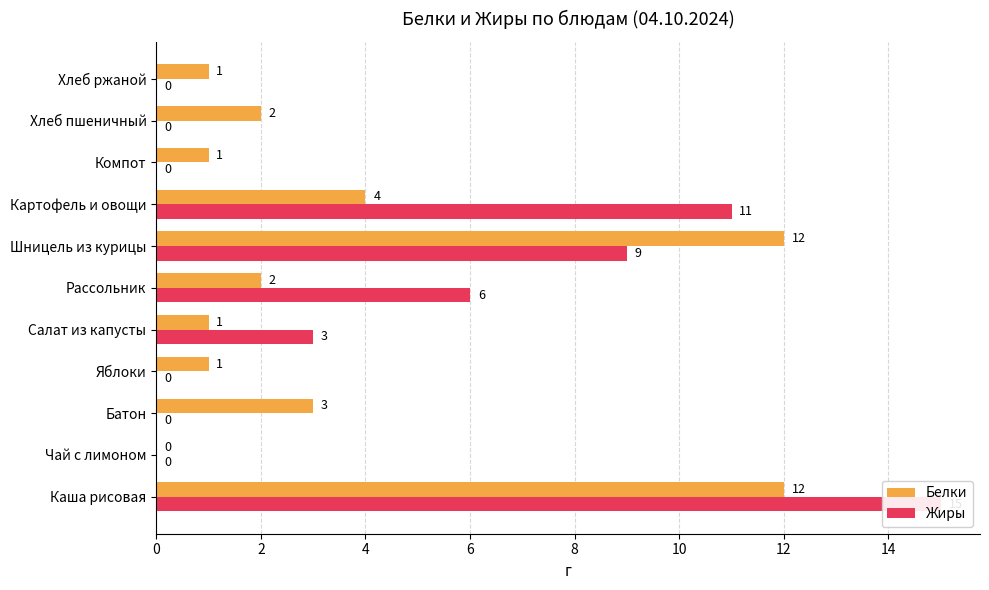

Reading right to left, what are all the values shown in this chart?

Белки: 1	2	1	4	12	2	1	1	3	0	12
Жиры: 0	0	0	11	9	6	3	0	0	0	15